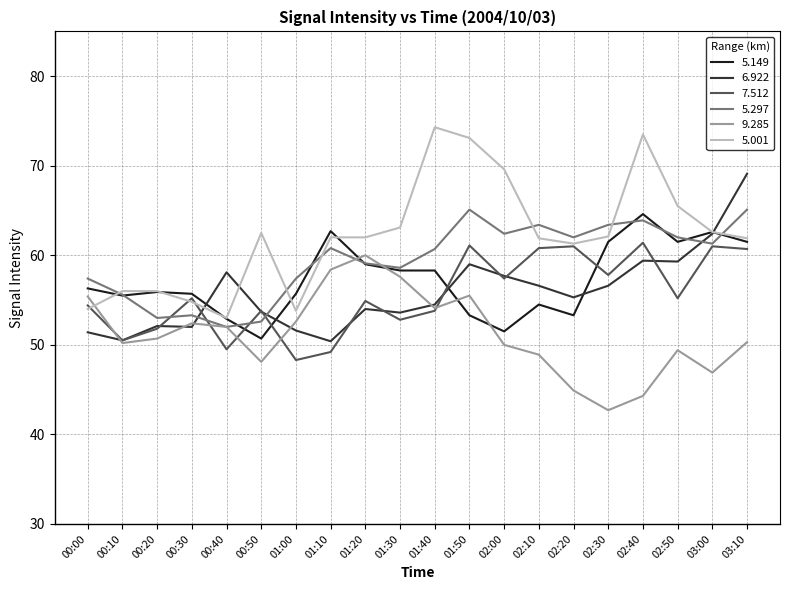

What is the maximum value shown in the chart?

74.3